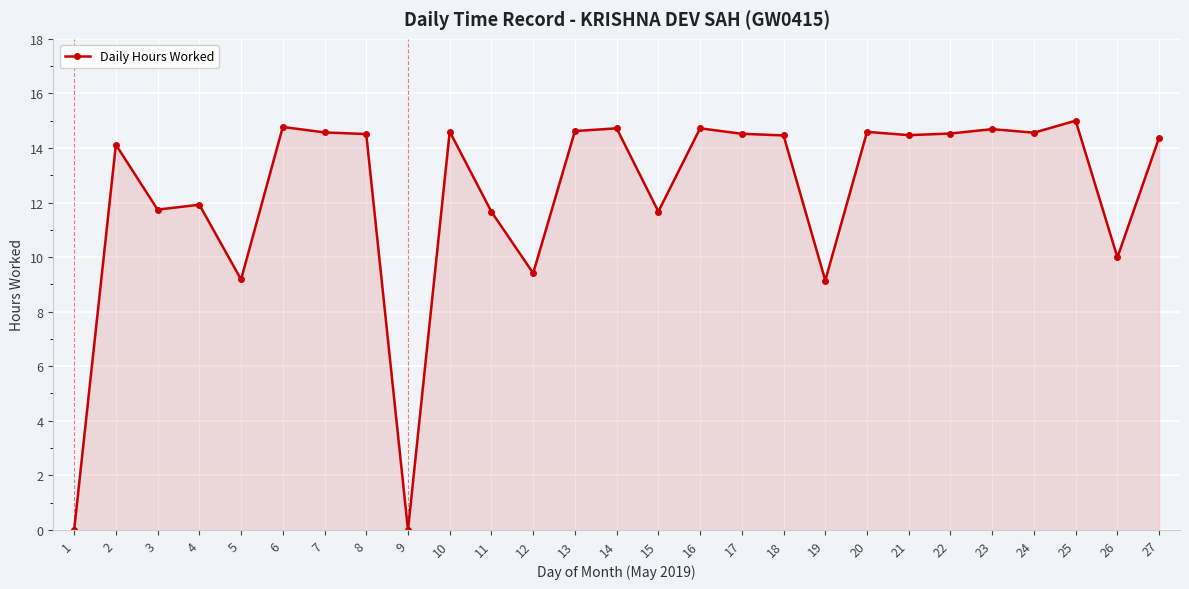

What is the value of the 7th point from the left?

14.6